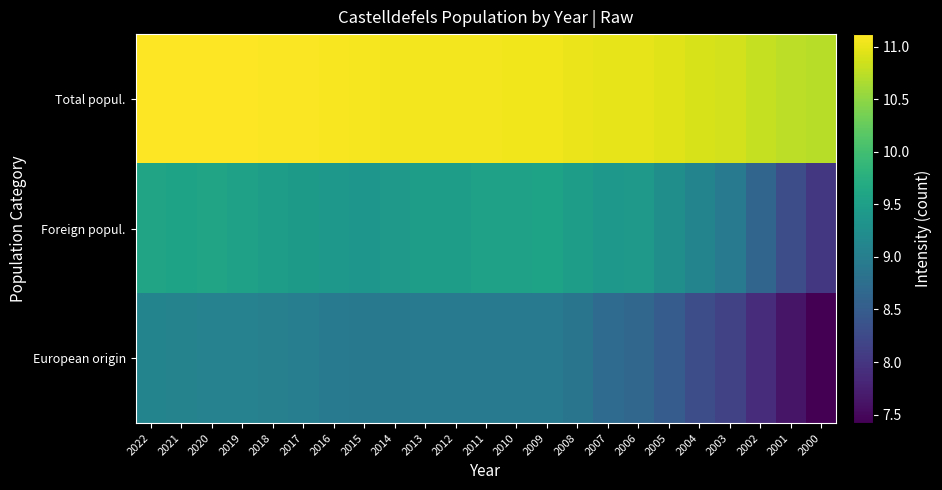

Reading left to right, transcribe all the data shown in this chart.

Total popul.: 2022=11.1	2021=11.1	2020=11.1	2019=11.1	2018=11.1	2017=11.1	2016=11.1	2015=11.1	2014=11.1	2013=11.1	2012=11.1	2011=11.1	2010=11.0	2009=11.0	2008=11.0	2007=11.0	2006=11.0	2005=10.9	2004=10.9	2003=10.9	2002=10.8	2001=10.8	2000=10.7
Foreign popul.: 2022=9.6	2021=9.6	2020=9.6	2019=9.5	2018=9.5	2017=9.4	2016=9.4	2015=9.4	2014=9.4	2013=9.5	2012=9.5	2011=9.5	2010=9.5	2009=9.6	2008=9.5	2007=9.4	2006=9.4	2005=9.3	2004=9.1	2003=9.0	2002=8.6	2001=8.3	2000=8.0
European origin: 2022=9.1	2021=9.1	2020=9.1	2019=9.1	2018=9.0	2017=9.0	2016=8.9	2015=8.9	2014=8.9	2013=8.9	2012=8.9	2011=9.0	2010=8.9	2009=8.9	2008=8.9	2007=8.7	2006=8.6	2005=8.5	2004=8.3	2003=8.2	2002=7.9	2001=7.6	2000=7.4